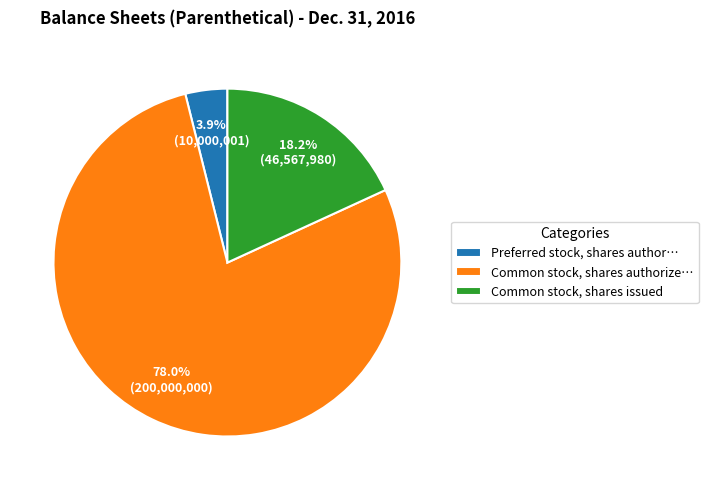

How many segments does this pie chart have?

3